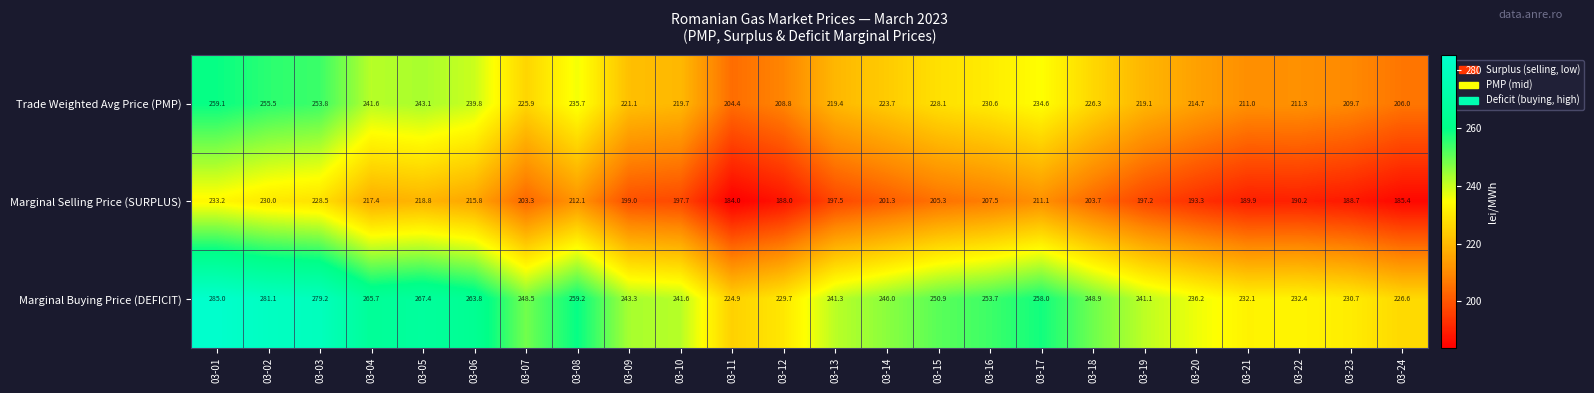

At which label does Trade Weighted Avg Price (PMP) first exceed 225?

03-01